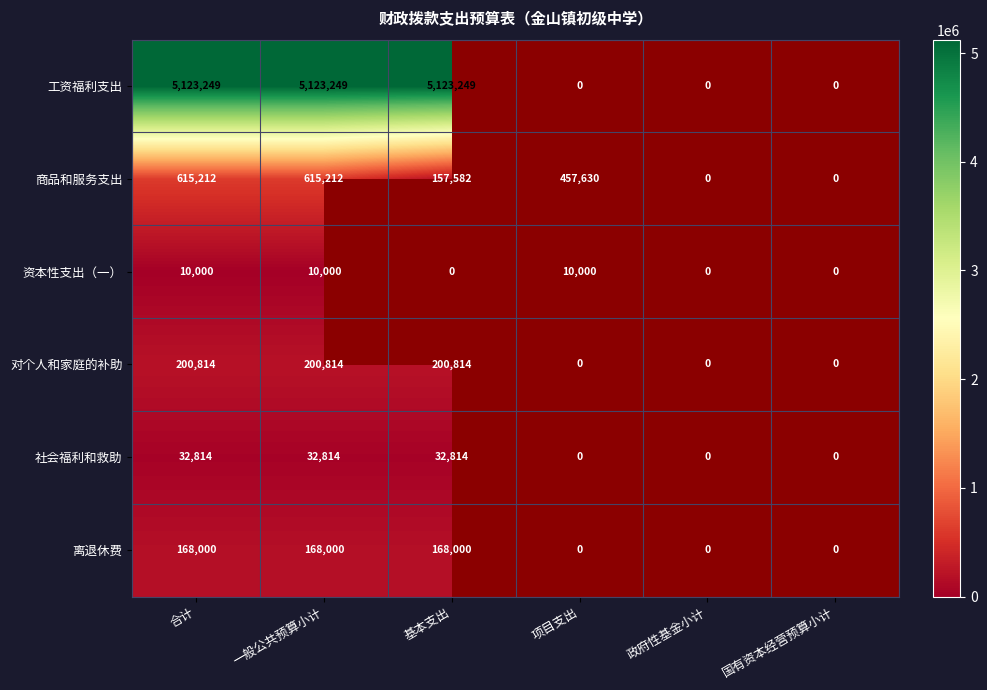

Which has a higher value, 国有资本经营预算小计 or 政府性基金小计?

政府性基金小计